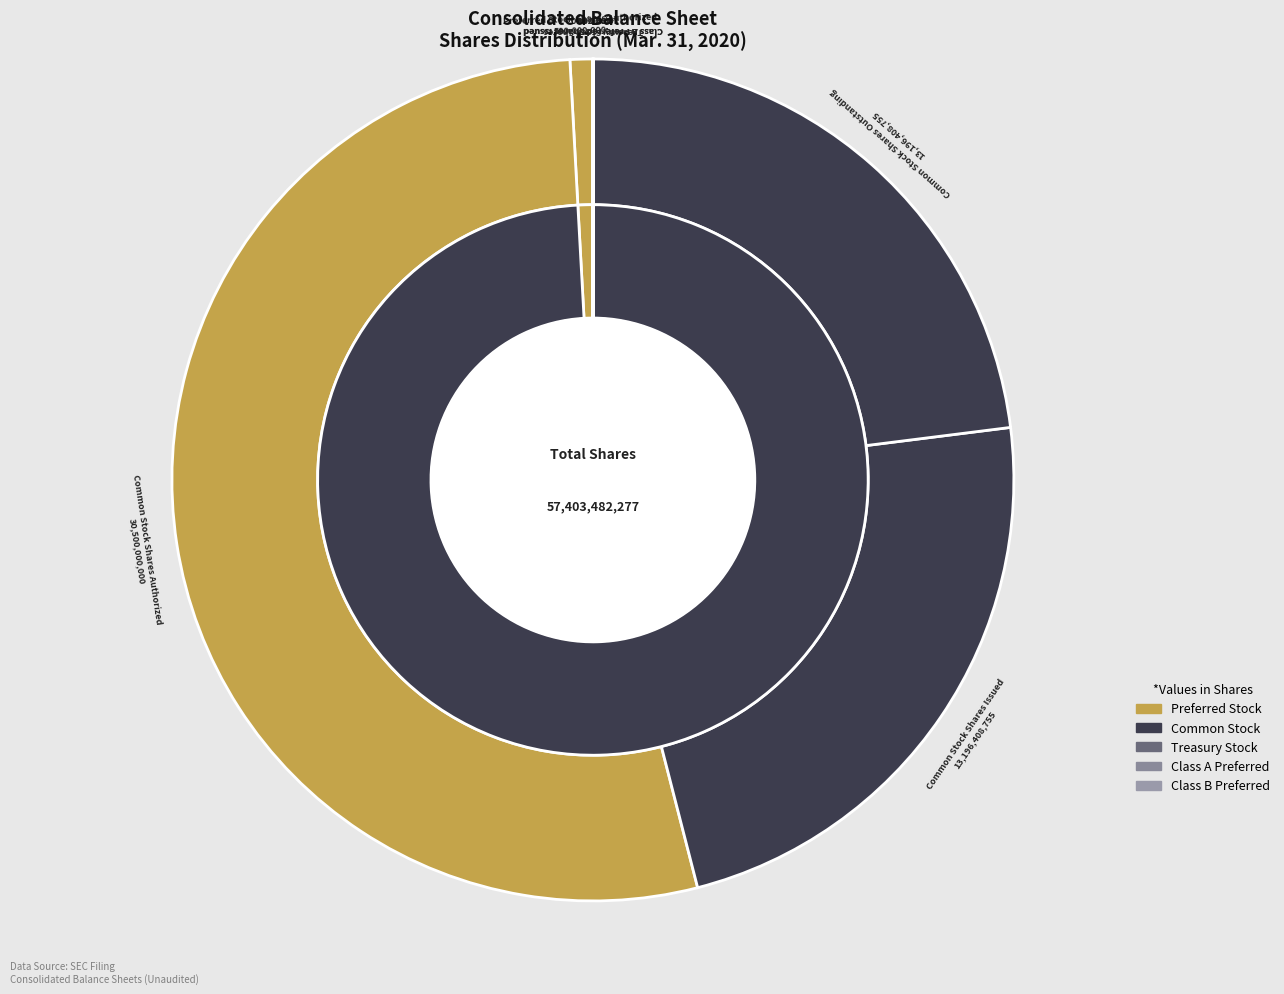

What is the smallest slice in the pie chart?

Class B Preferred Shares Issued